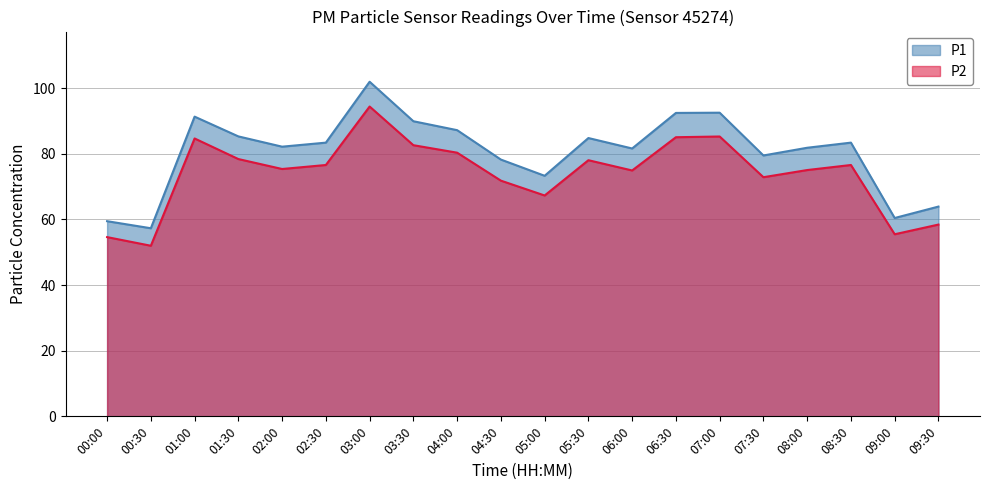

Is the value of P1 at 05:30 greater than the value of P2 at 04:00?

Yes